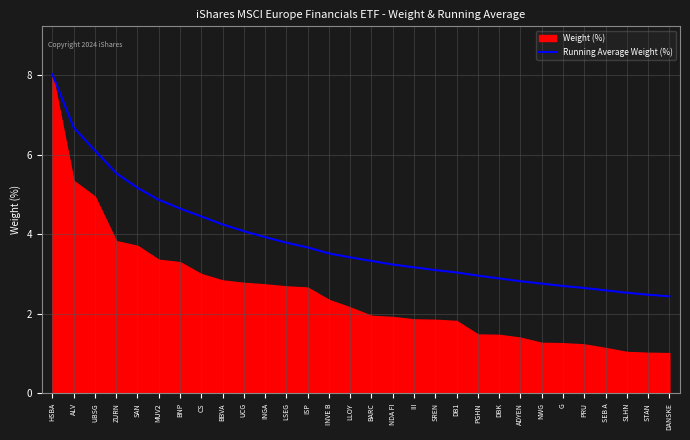

Does the chart display data point markers on the line(s)?

No